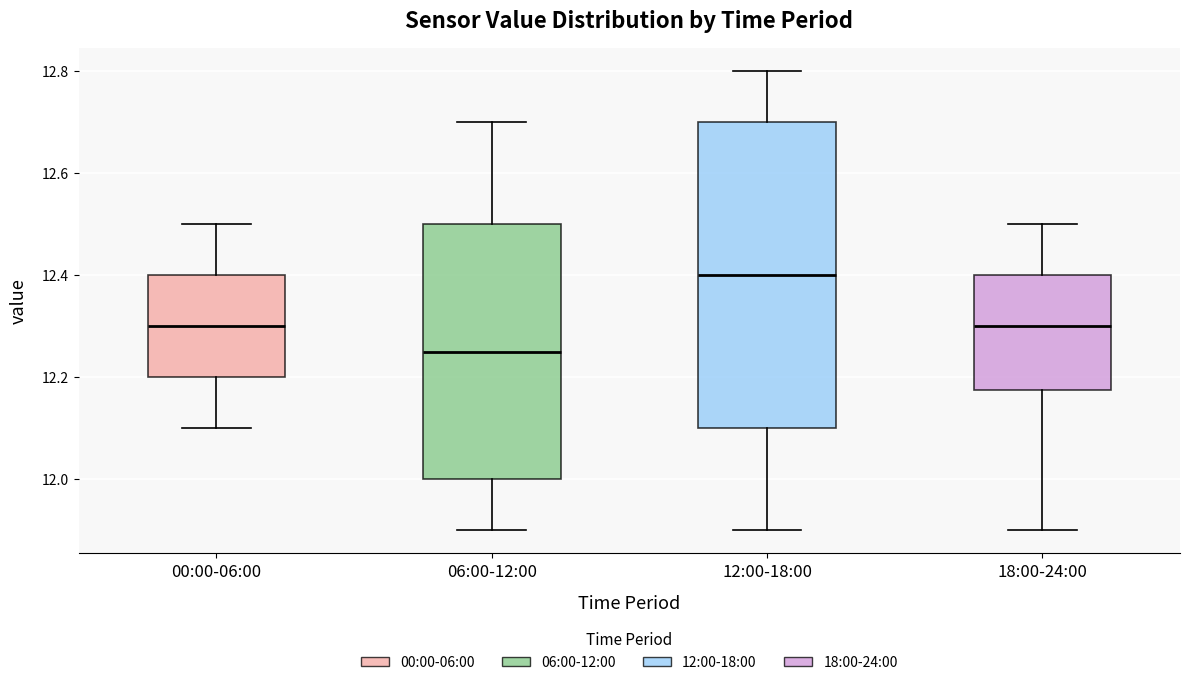

Where does the lower whisker of the box for 00:00-06:00 end on the y-axis? The values are not printed on the chart, so give them approximately, as read against the axis.

12.10